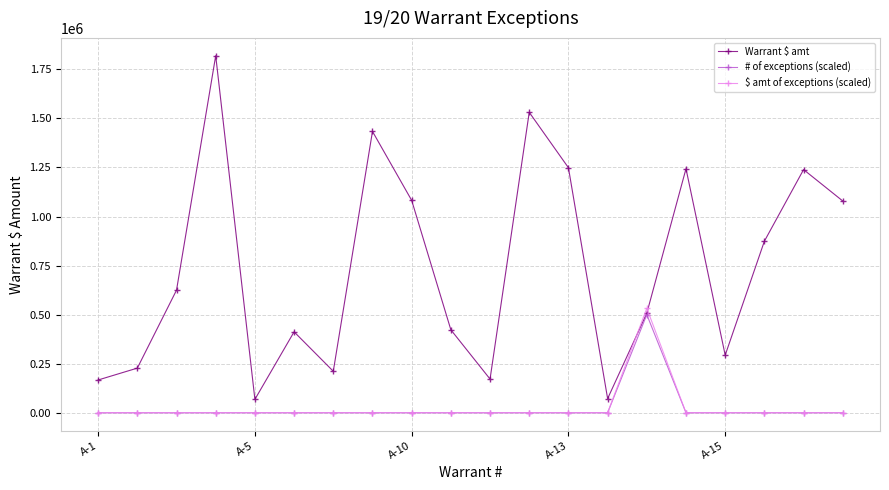

Which series has the largest range (max minus min)?

Warrant $ amt